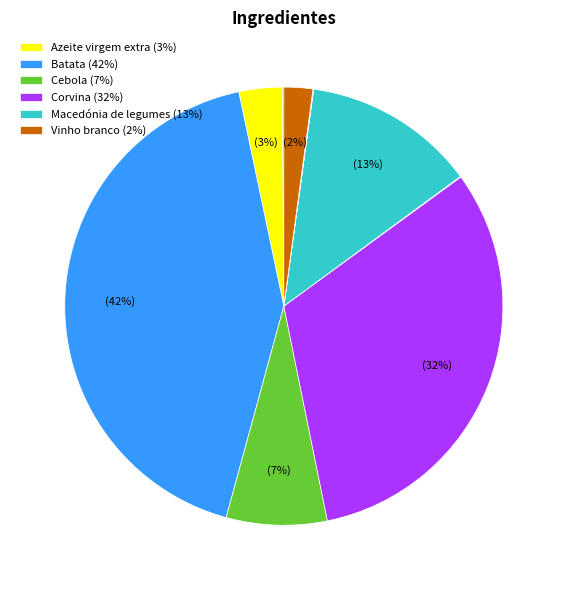

Is there a majority slice in this chart?

No